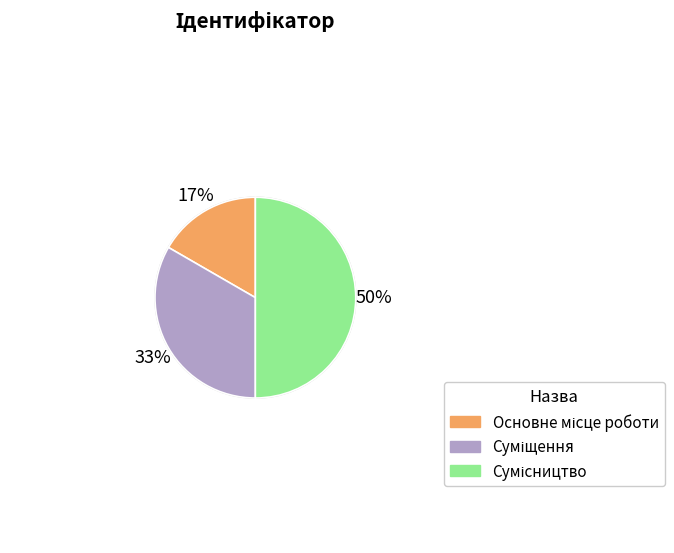

To the nearest percent, what is the difference between the largest and smallest slice percentages?

33%